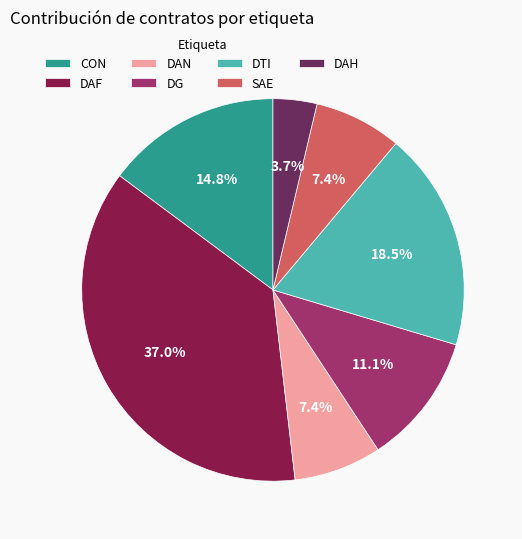

True or false: DTI accounts for 10% of the total.

False